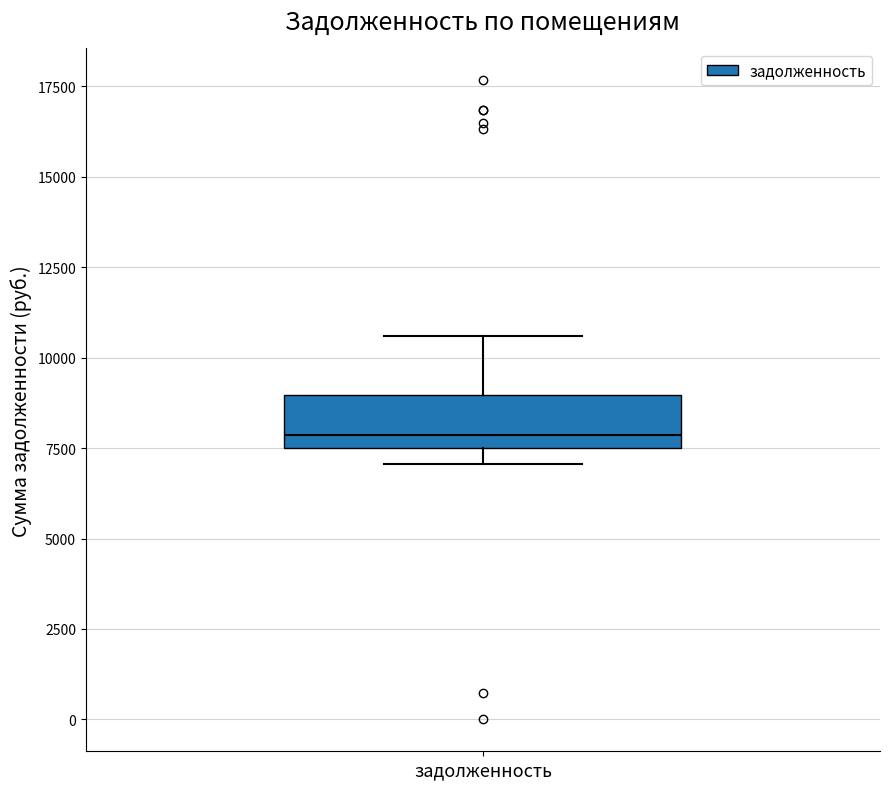

Where does the median line of the box for задолженность sit on the y-axis? The values are not printed on the chart, so give them approximately, as read against the axis.

8000